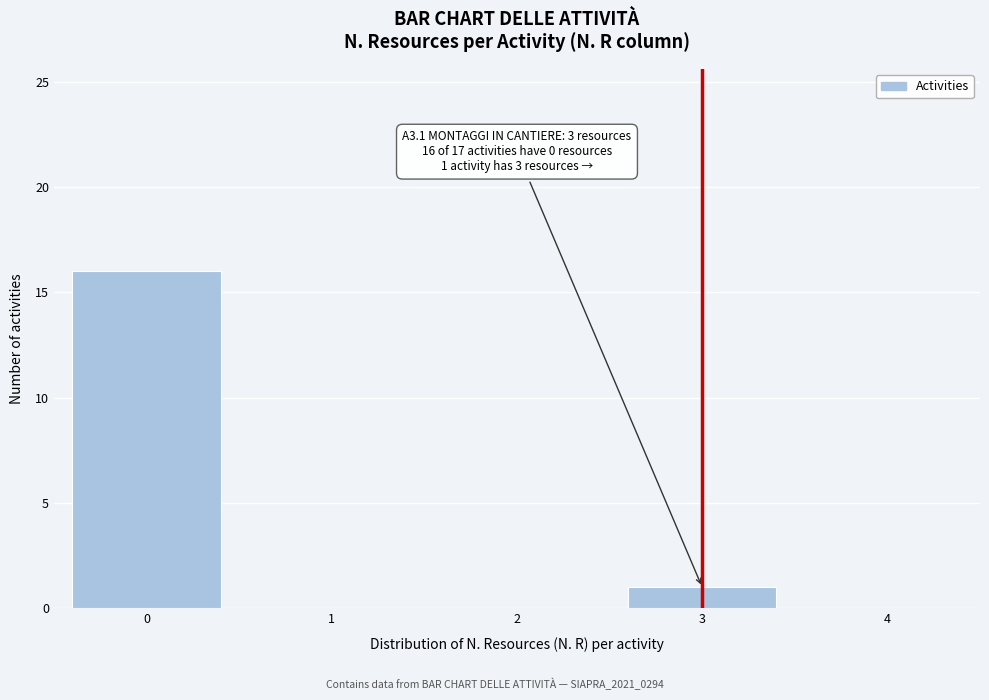

Reading left to right, list all the values displayed in this chart.

0=16	1=0	2=0	3=1	4=0